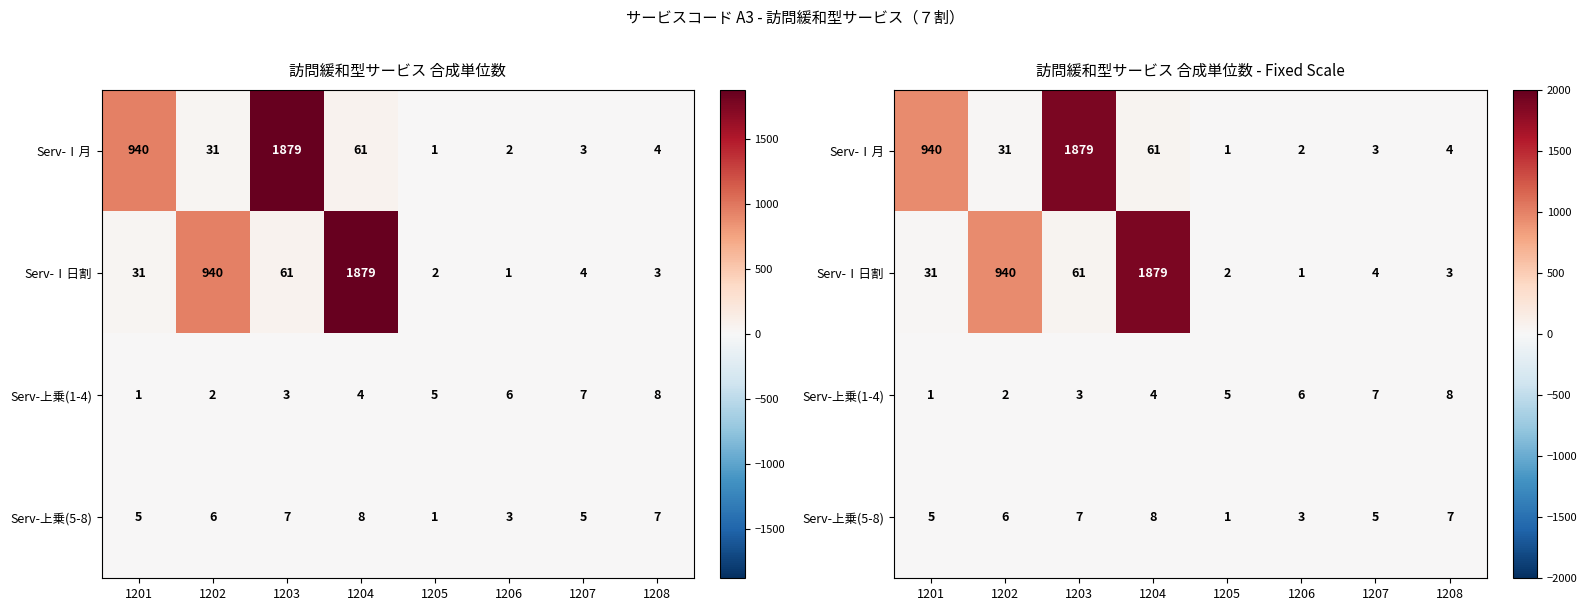

Count the number of data series in this chart.

4